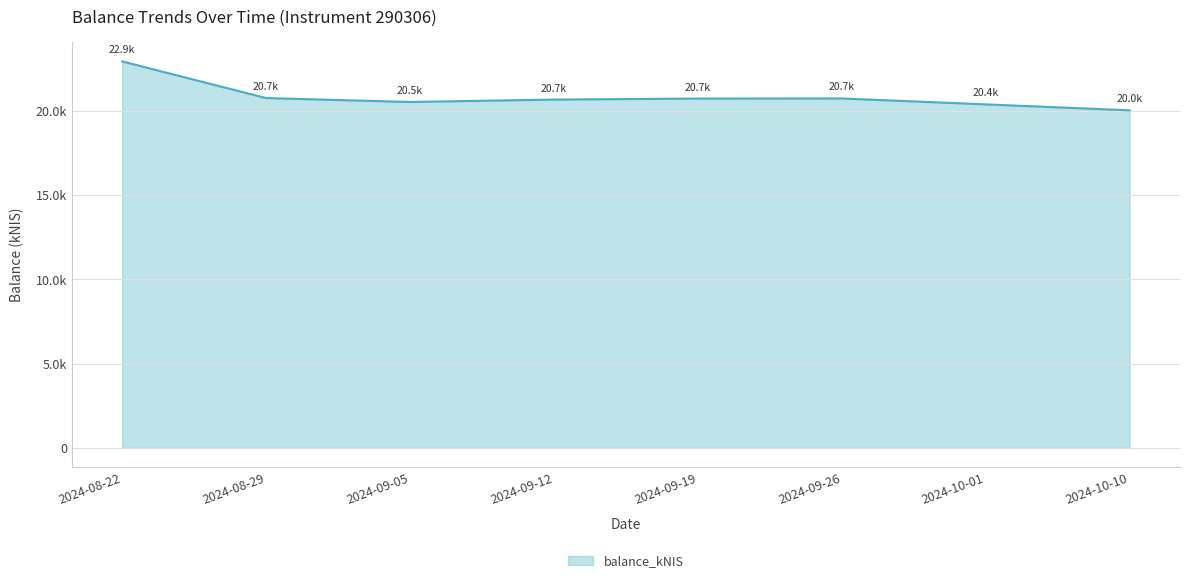

Does the chart display data point markers on the line(s)?

No